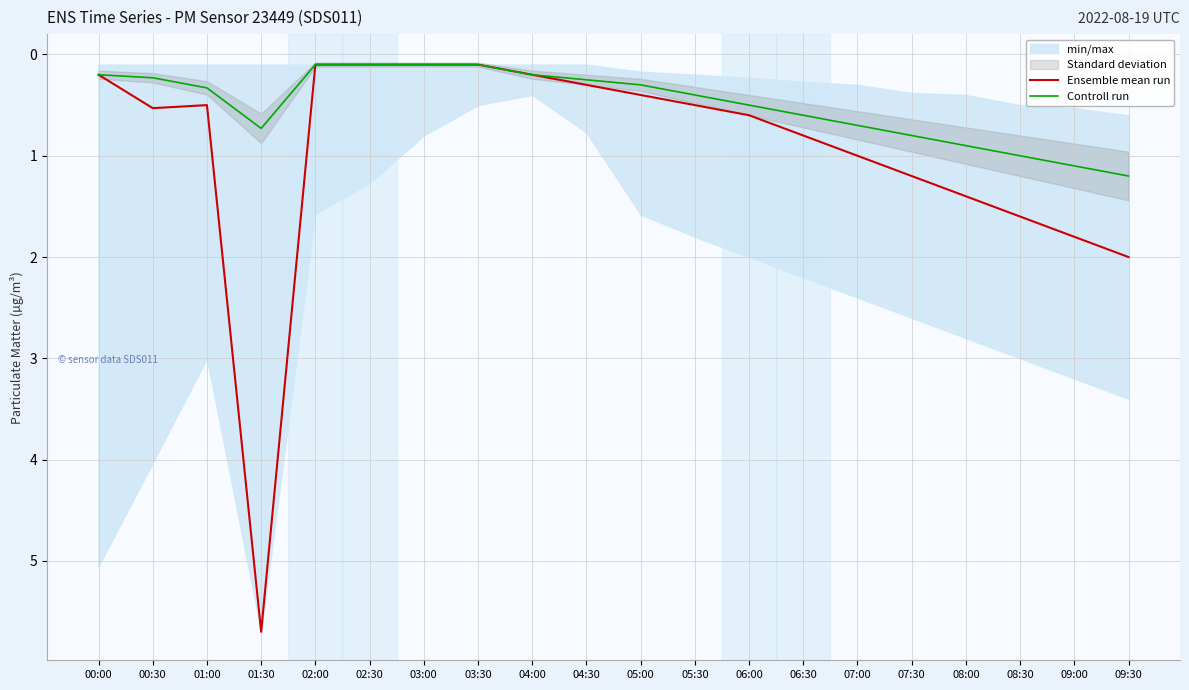

The Controll run series shows 0.1 at 05:00. True or false?

False